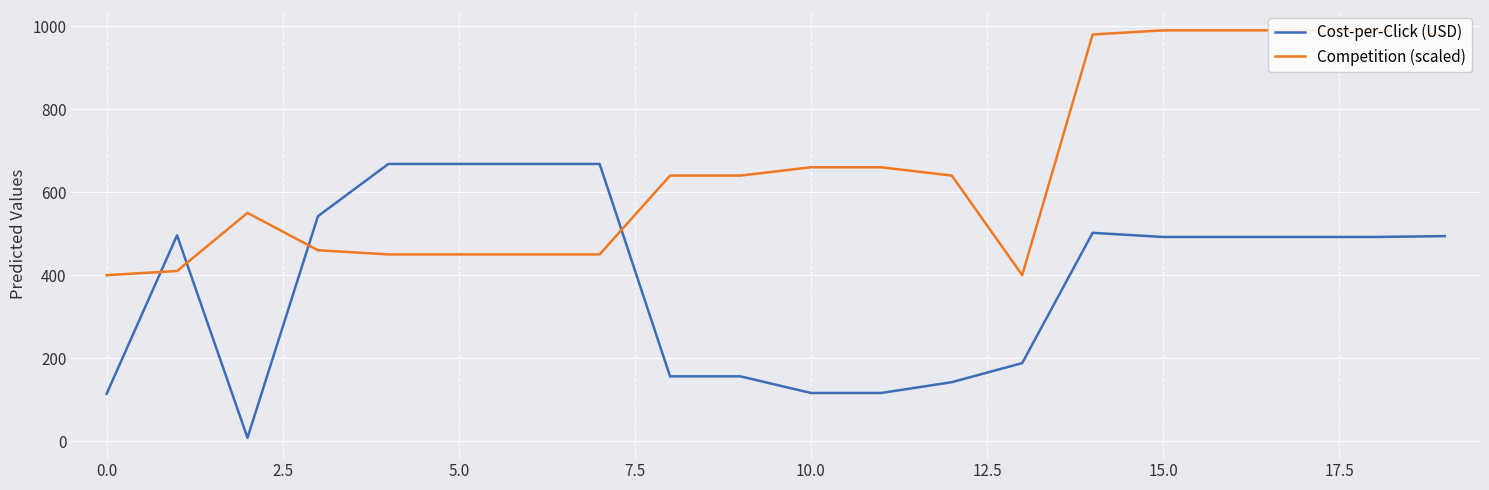

Where is the first local minimum for Competition (scaled)?

13